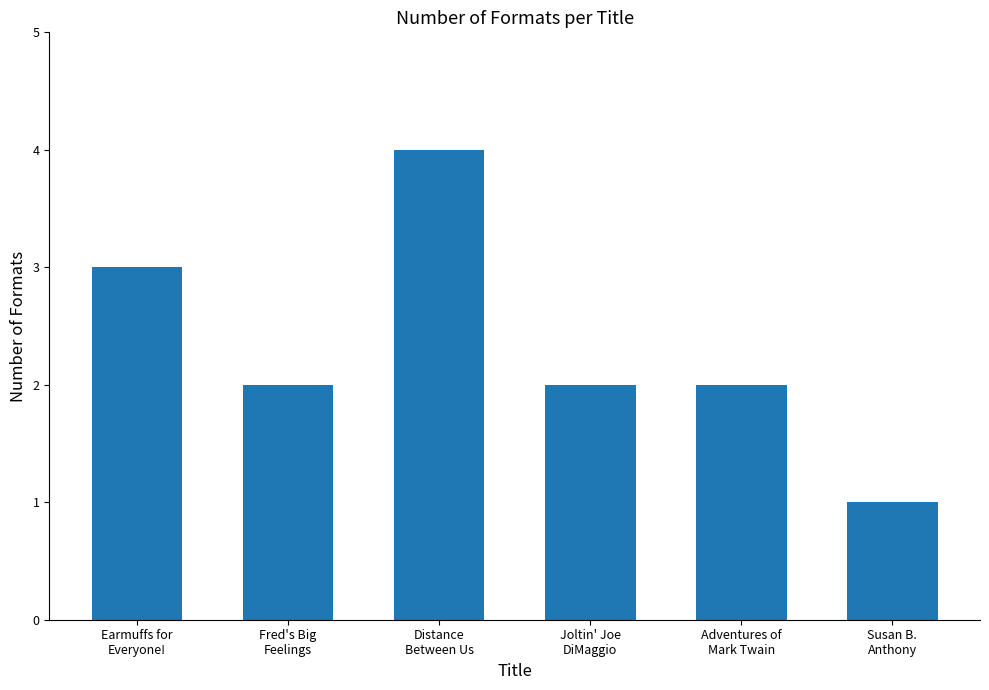

Reading left to right, extract all data points from this chart.

Earmuffs for
Everyone!=3	Fred's Big
Feelings=2	Distance
Between Us=4	Joltin' Joe
DiMaggio=2	Adventures of
Mark Twain=2	Susan B.
Anthony=1